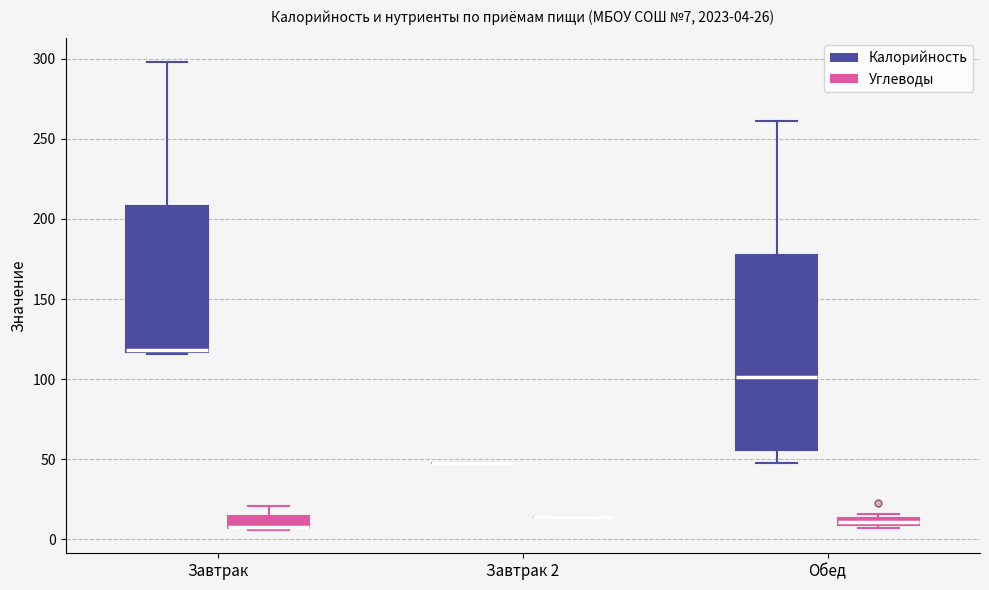

Comparing the boxes themselves (not the whiskers), which one is the tallest?

Обед (Калорийность)